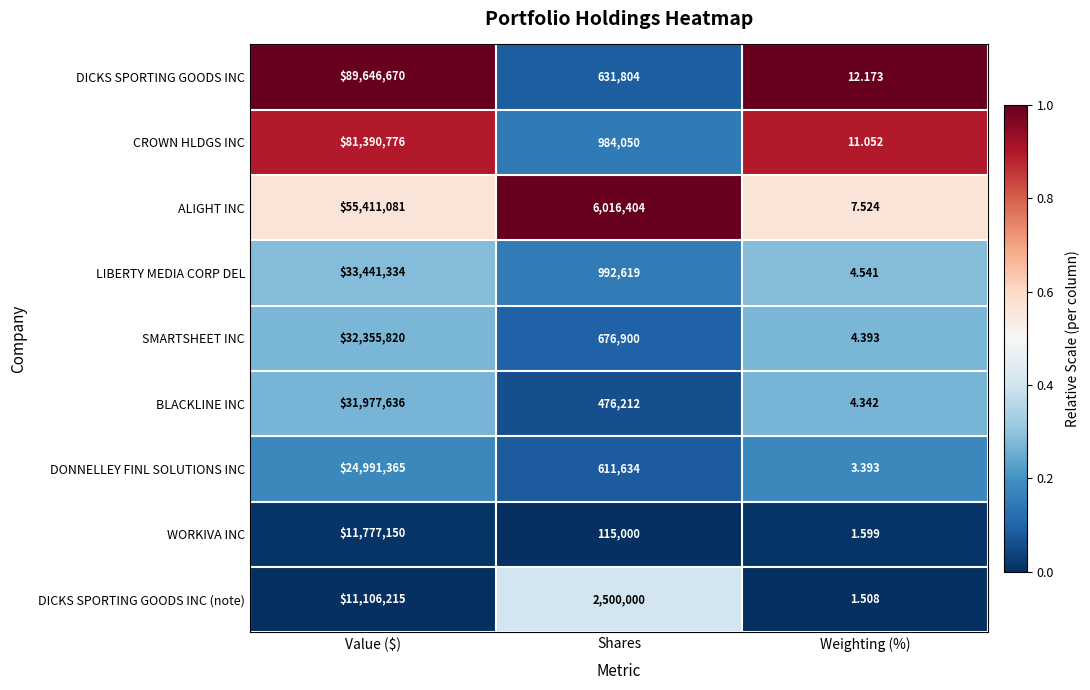

At which label does SMARTSHEET INC reach its minimum?

Weighting (%)